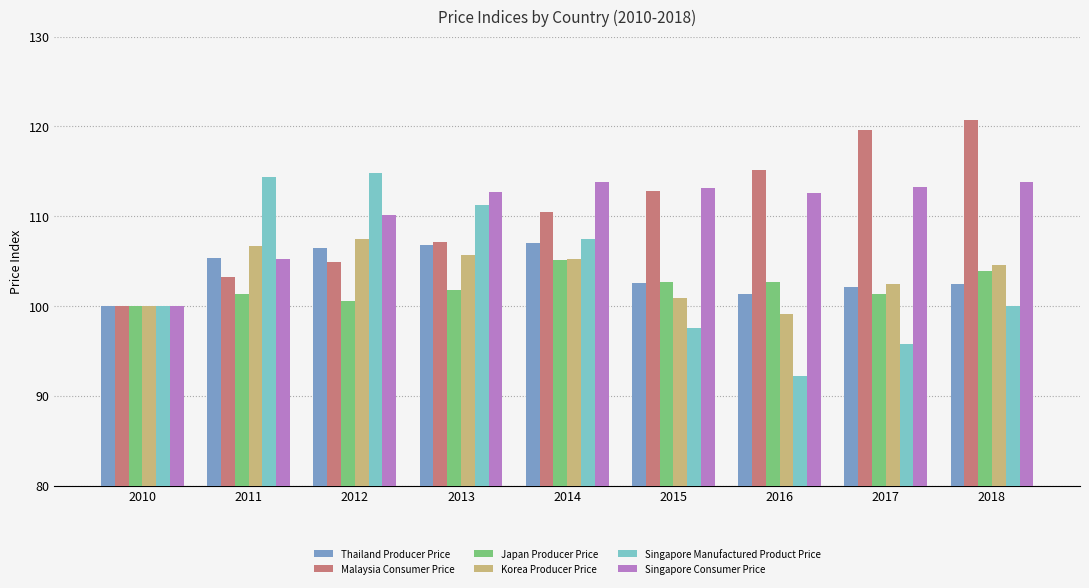

What value does the Thailand Producer Price series have at 2011?

105.4